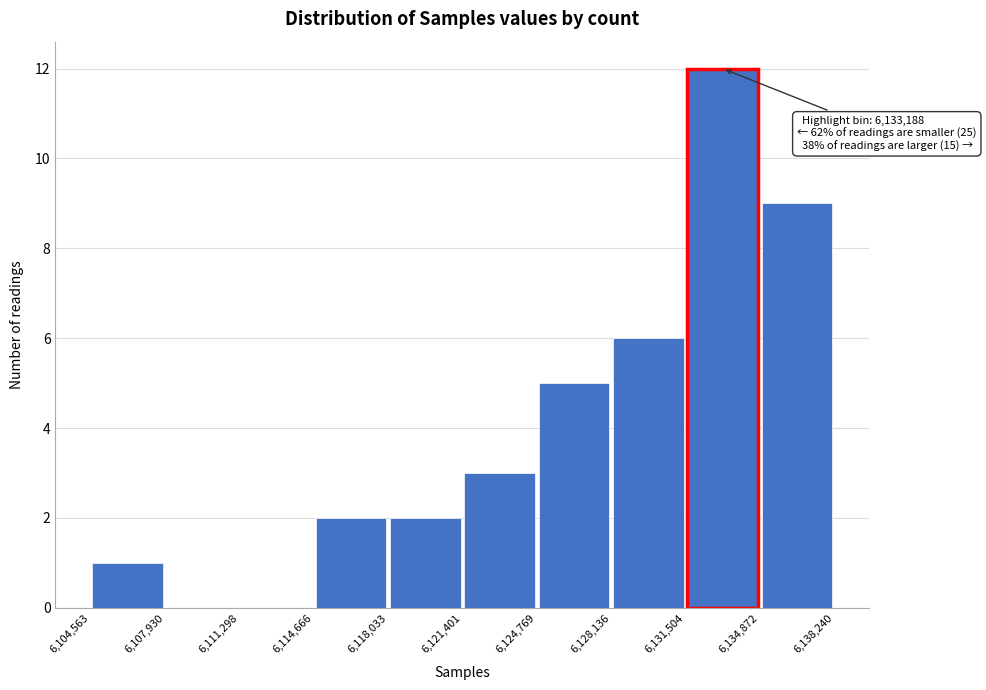

Which range on the x-axis has the tallest bar?

6,131,504 to 6,134,872